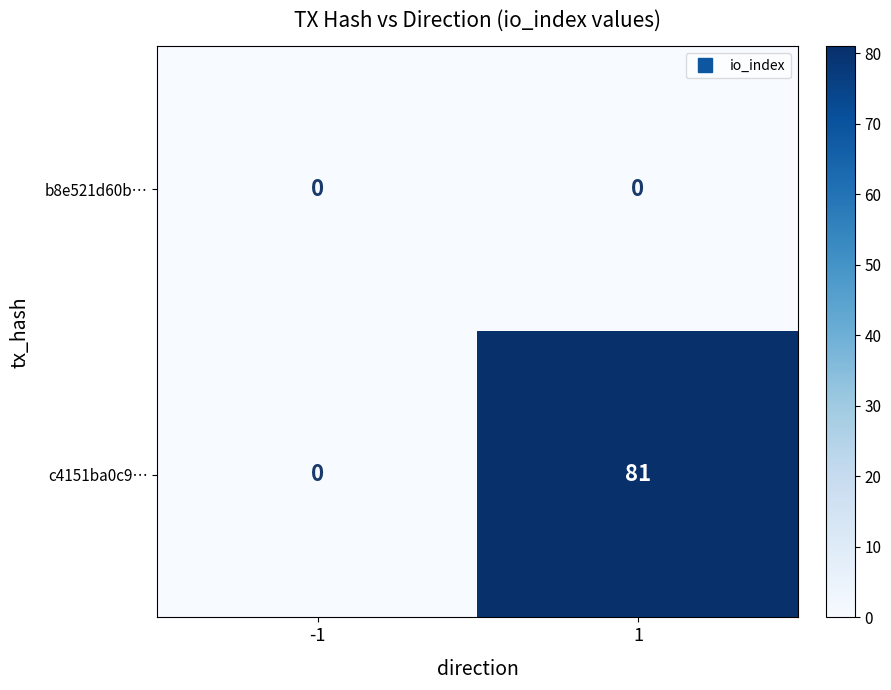

What is the difference between the c4151ba0c9… values at -1 and 1?

81